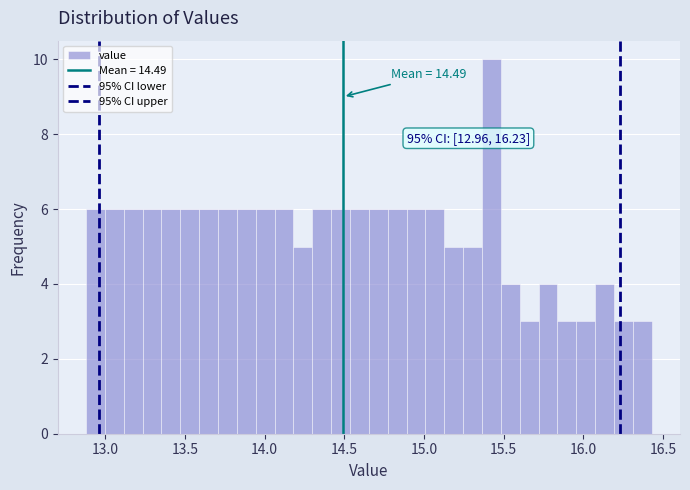

Read against the x-axis, roughly where is the centre of the tallest bar?

15.40